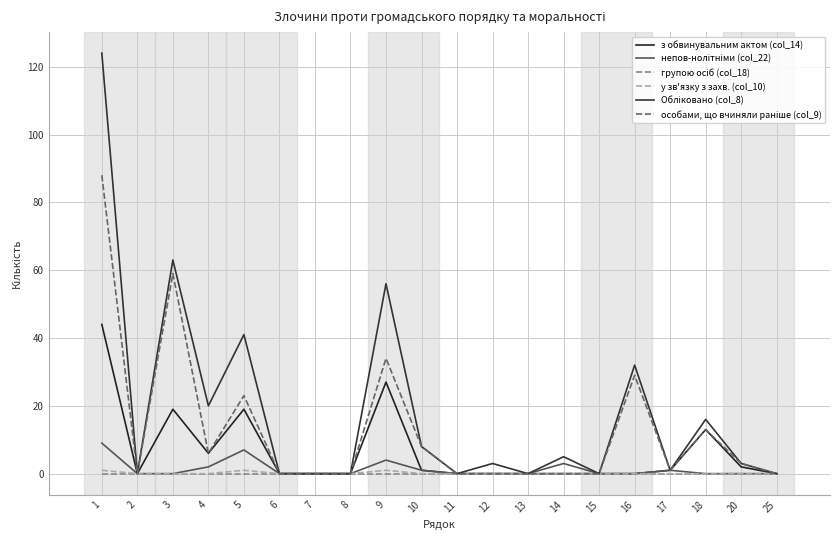

Rank the categories by у зв'язку з захв. (col_10) value from lowest to highest.

2, 3, 4, 6, 7, 8, 10, 11, 12, 13, 14, 15, 16, 17, 18, 20, 25, 1, 5, 9